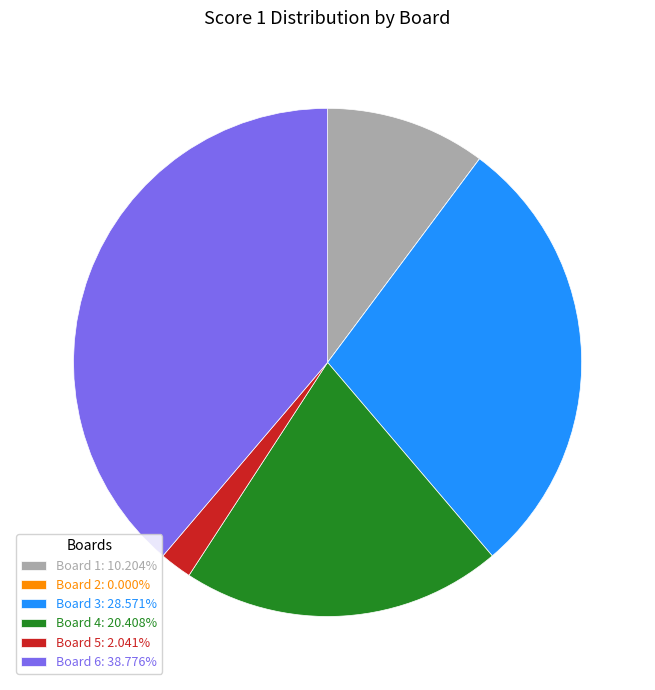

Does Board 1: 10.204% represent more than half of the total?

No